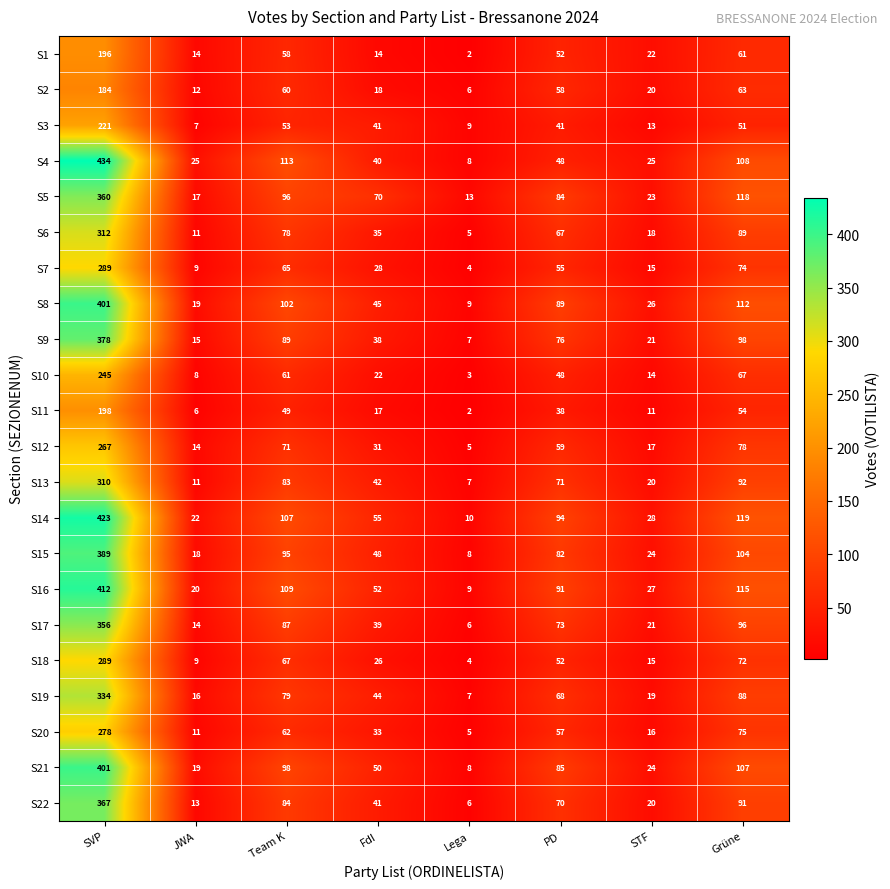

At which label does S7 reach its peak?

SVP